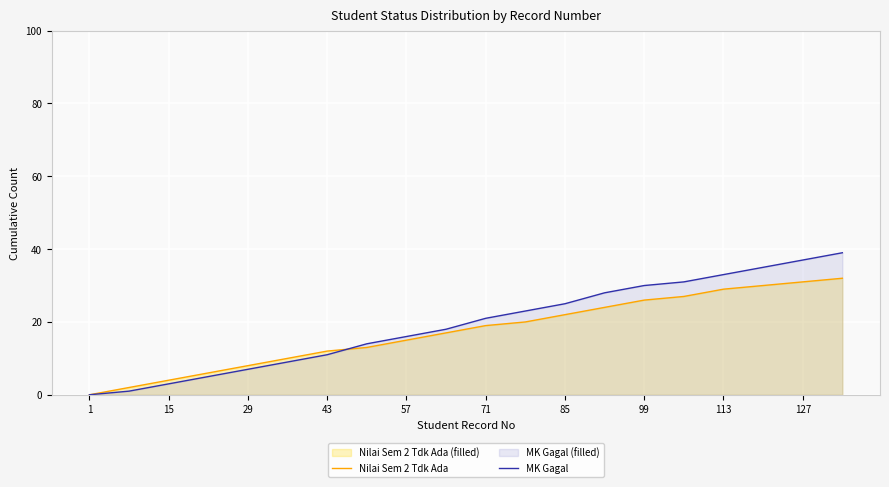

Which series has the largest range (max minus min)?

MK Gagal